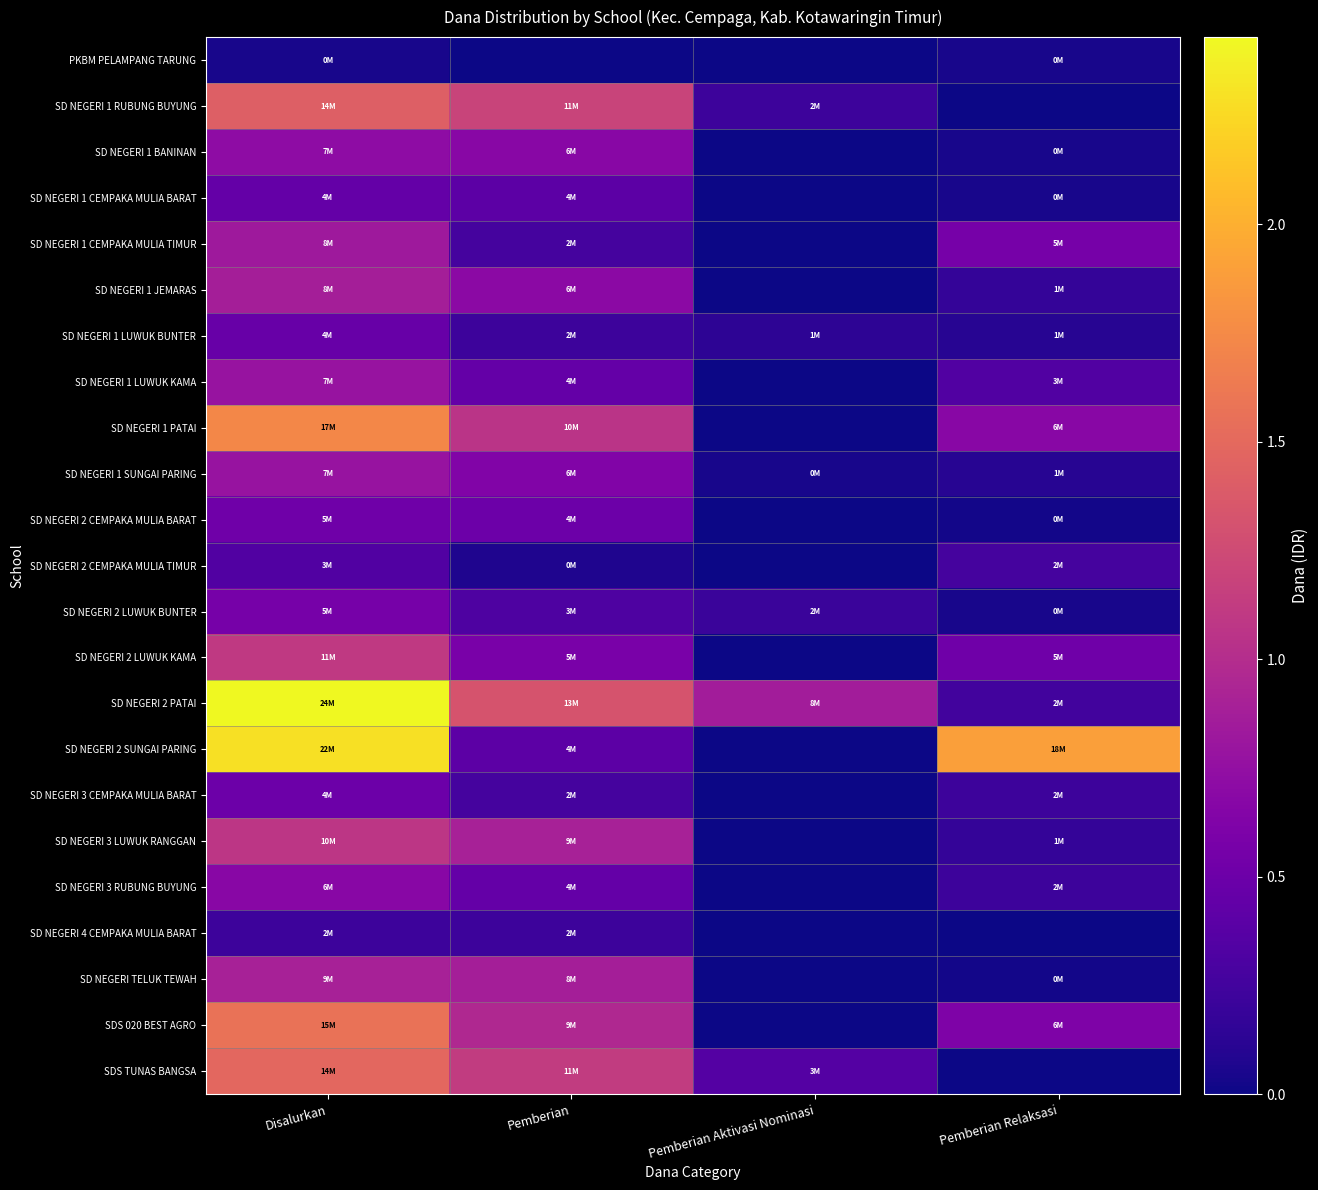

Reading left to right, list all the values displayed in this chart.

PKBM PELAMPANG TARUNG: Disalurkan=450000	Pemberian=0	Pemberian Aktivasi Nominasi=0	Pemberian Relaksasi=450000
SD NEGERI 1 RUBUNG BUYUNG: Disalurkan=14175000	Pemberian=11925000	Pemberian Aktivasi Nominasi=2250000	Pemberian Relaksasi=0
SD NEGERI 1 BANINAN: Disalurkan=7200000	Pemberian=6750000	Pemberian Aktivasi Nominasi=0	Pemberian Relaksasi=450000
SD NEGERI 1 CEMPAKA MULIA BARAT: Disalurkan=4500000	Pemberian=4050000	Pemberian Aktivasi Nominasi=0	Pemberian Relaksasi=450000
SD NEGERI 1 CEMPAKA MULIA TIMUR: Disalurkan=8325000	Pemberian=2700000	Pemberian Aktivasi Nominasi=0	Pemberian Relaksasi=5625000
SD NEGERI 1 JEMARAS: Disalurkan=8775000	Pemberian=6975000	Pemberian Aktivasi Nominasi=0	Pemberian Relaksasi=1800000
SD NEGERI 1 LUWUK BUNTER: Disalurkan=4725000	Pemberian=2250000	Pemberian Aktivasi Nominasi=1350000	Pemberian Relaksasi=1125000
SD NEGERI 1 LUWUK KAMA: Disalurkan=7875000	Pemberian=4500000	Pemberian Aktivasi Nominasi=0	Pemberian Relaksasi=3375000
SD NEGERI 1 PATAI: Disalurkan=17325000	Pemberian=10575000	Pemberian Aktivasi Nominasi=0	Pemberian Relaksasi=6750000
SD NEGERI 1 SUNGAI PARING: Disalurkan=7875000	Pemberian=6300000	Pemberian Aktivasi Nominasi=450000	Pemberian Relaksasi=1125000
SD NEGERI 2 CEMPAKA MULIA BARAT: Disalurkan=5175000	Pemberian=4950000	Pemberian Aktivasi Nominasi=0	Pemberian Relaksasi=225000
SD NEGERI 2 CEMPAKA MULIA TIMUR: Disalurkan=3375000	Pemberian=675000	Pemberian Aktivasi Nominasi=0	Pemberian Relaksasi=2700000
SD NEGERI 2 LUWUK BUNTER: Disalurkan=5625000	Pemberian=3150000	Pemberian Aktivasi Nominasi=2025000	Pemberian Relaksasi=450000
SD NEGERI 2 LUWUK KAMA: Disalurkan=11025000	Pemberian=5850000	Pemberian Aktivasi Nominasi=0	Pemberian Relaksasi=5175000
SD NEGERI 2 PATAI: Disalurkan=24300000	Pemberian=13275000	Pemberian Aktivasi Nominasi=8550000	Pemberian Relaksasi=2475000
SD NEGERI 2 SUNGAI PARING: Disalurkan=22950000	Pemberian=4050000	Pemberian Aktivasi Nominasi=0	Pemberian Relaksasi=18900000
SD NEGERI 3 CEMPAKA MULIA BARAT: Disalurkan=4950000	Pemberian=2700000	Pemberian Aktivasi Nominasi=0	Pemberian Relaksasi=2250000
SD NEGERI 3 LUWUK RANGGAN: Disalurkan=10800000	Pemberian=9000000	Pemberian Aktivasi Nominasi=0	Pemberian Relaksasi=1800000
SD NEGERI 3 RUBUNG BUYUNG: Disalurkan=6750000	Pemberian=4500000	Pemberian Aktivasi Nominasi=0	Pemberian Relaksasi=2250000
SD NEGERI 4 CEMPAKA MULIA BARAT: Disalurkan=2250000	Pemberian=2250000	Pemberian Aktivasi Nominasi=0	Pemberian Relaksasi=0
SD NEGERI TELUK TEWAH: Disalurkan=9000000	Pemberian=8775000	Pemberian Aktivasi Nominasi=0	Pemberian Relaksasi=225000
SDS 020 BEST AGRO: Disalurkan=15750000	Pemberian=9675000	Pemberian Aktivasi Nominasi=0	Pemberian Relaksasi=6075000
SDS TUNAS BANGSA: Disalurkan=14850000	Pemberian=11250000	Pemberian Aktivasi Nominasi=3600000	Pemberian Relaksasi=0